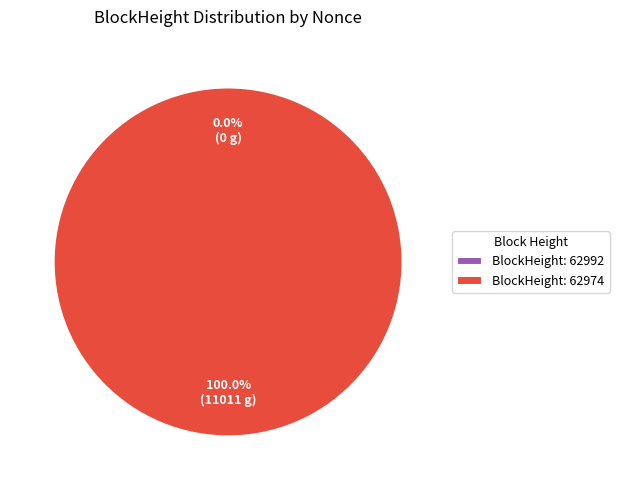

The 62974 slice represents 88% of the pie. True or false?

False